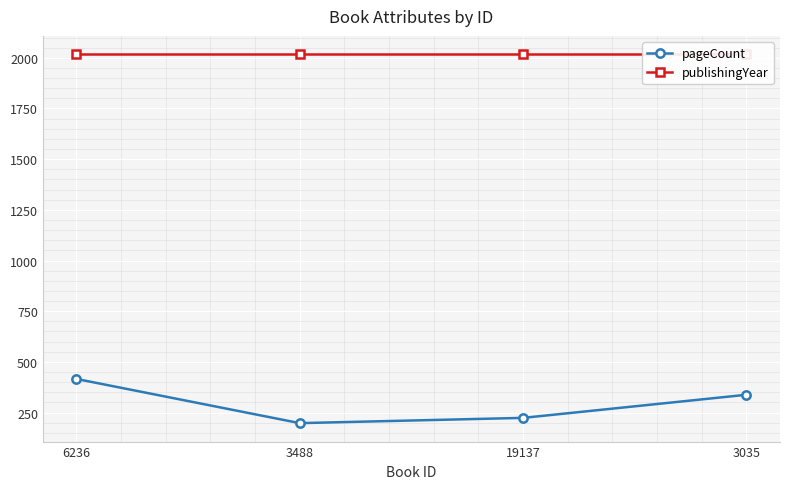

True or false: pageCount and publishingYear intersect in this chart.

False